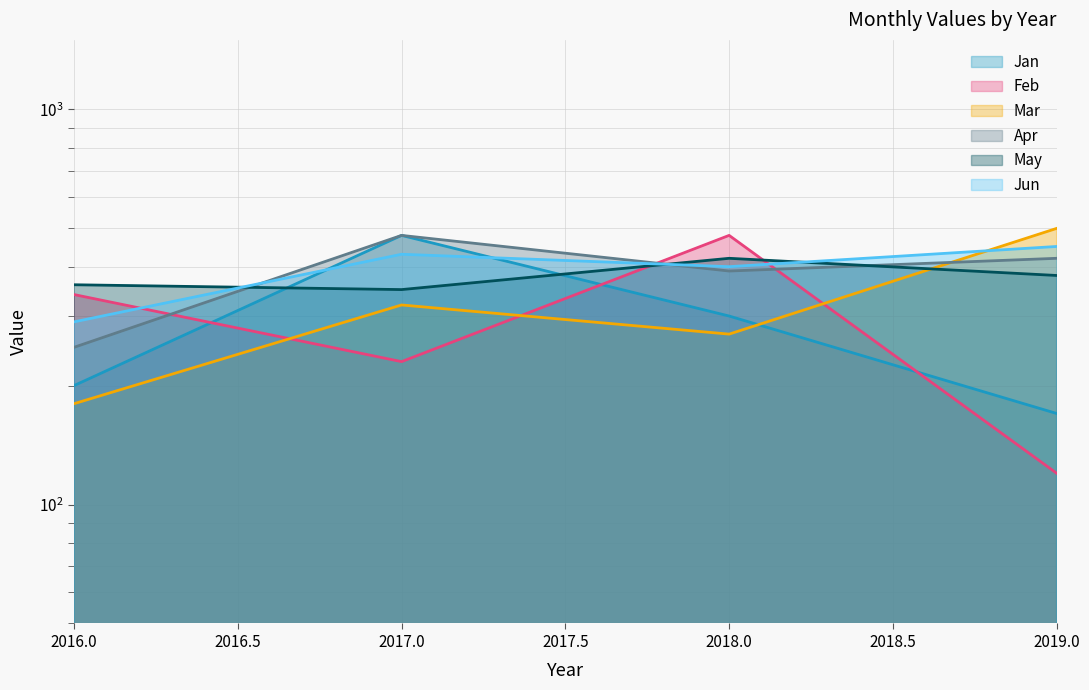

What is the difference between the maximum and minimum values in the Feb series?

360